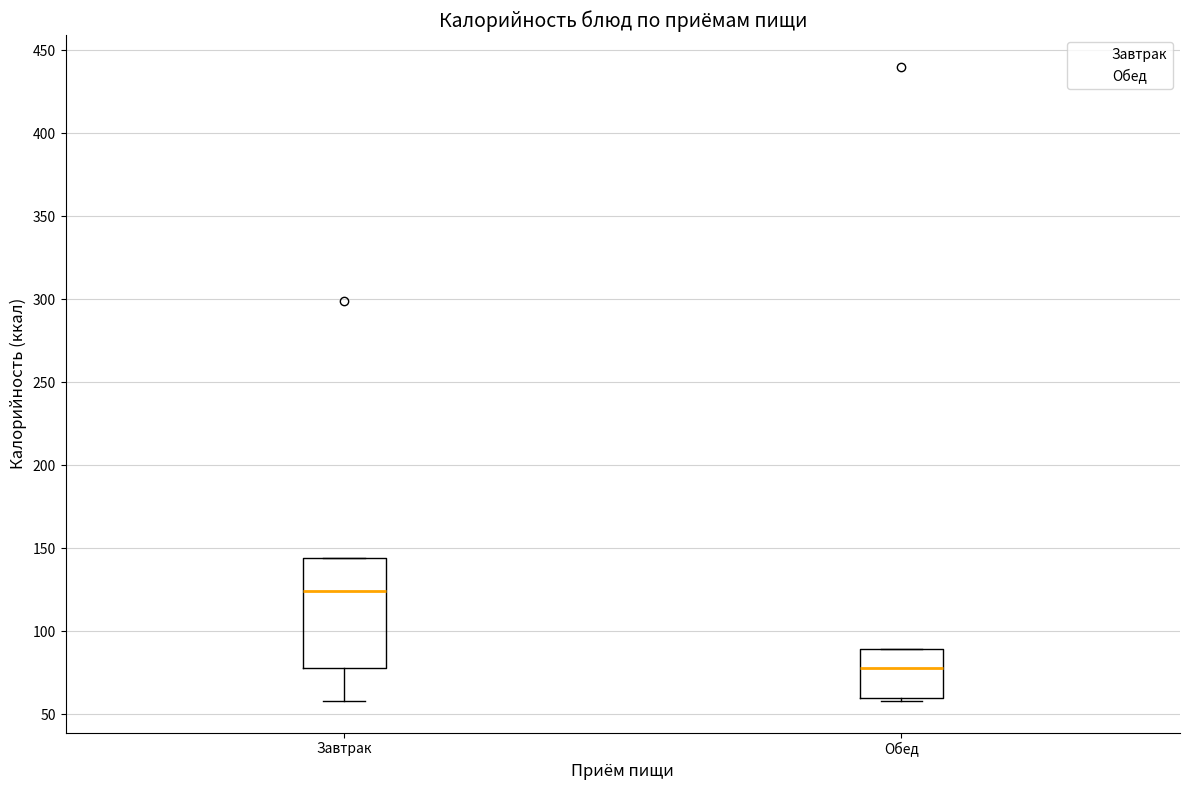

Which box has the lowest median line?

Обед